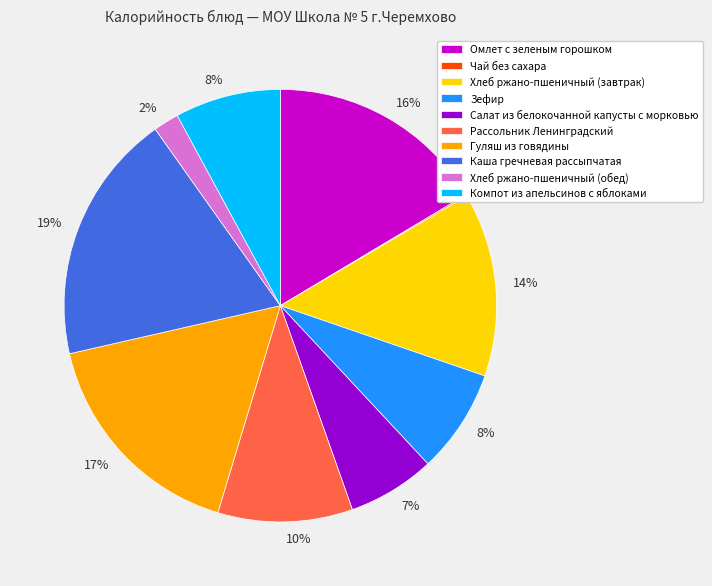

Do Салат из белокочанной капусты с морковью and Хлеб ржано-пшеничный (обед) together represent more than half of the pie?

No